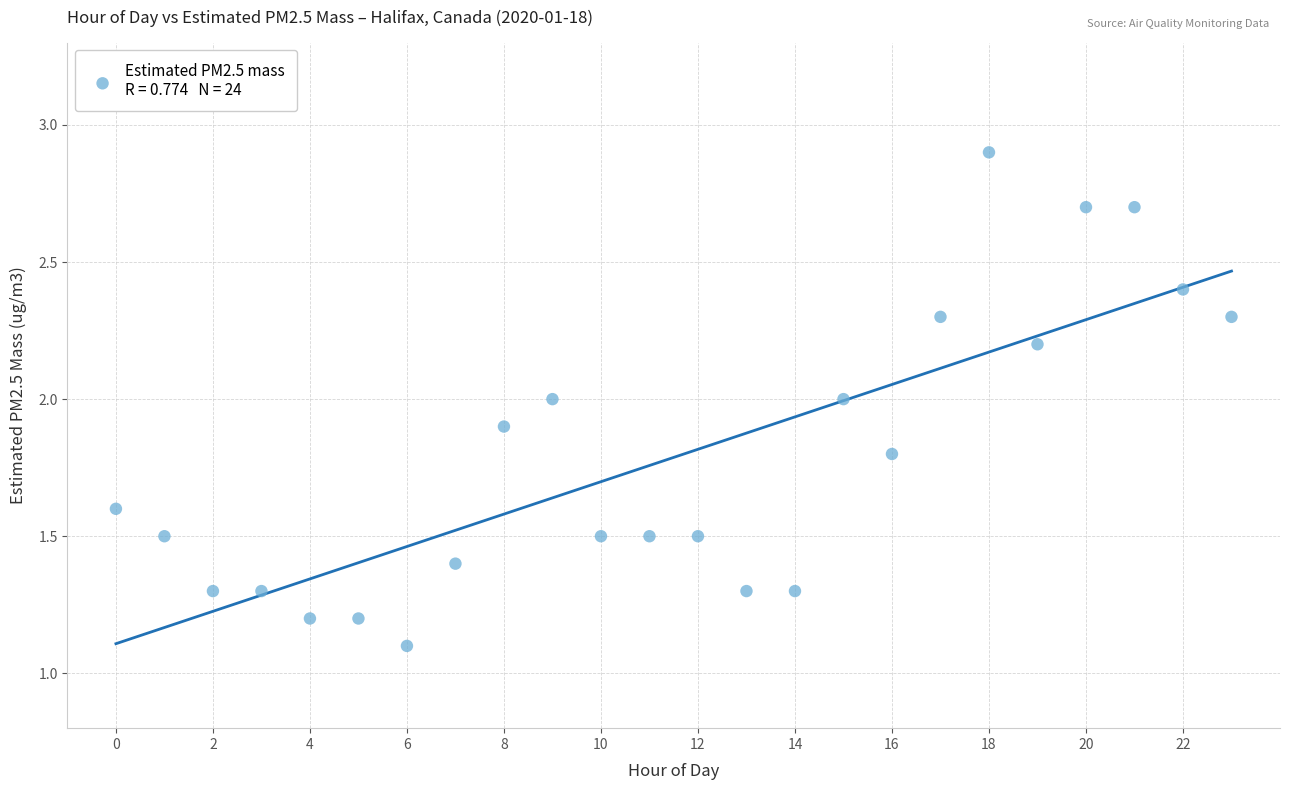

What is the range of Y values (max minus min)?

1.8